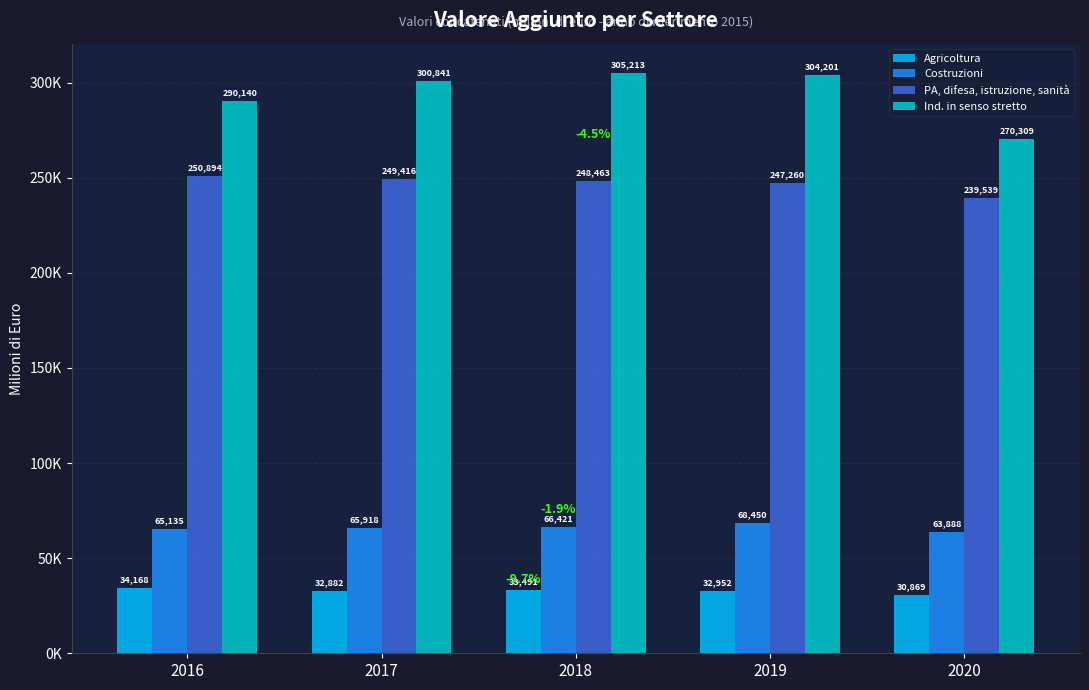

How many bars are there in total?

20